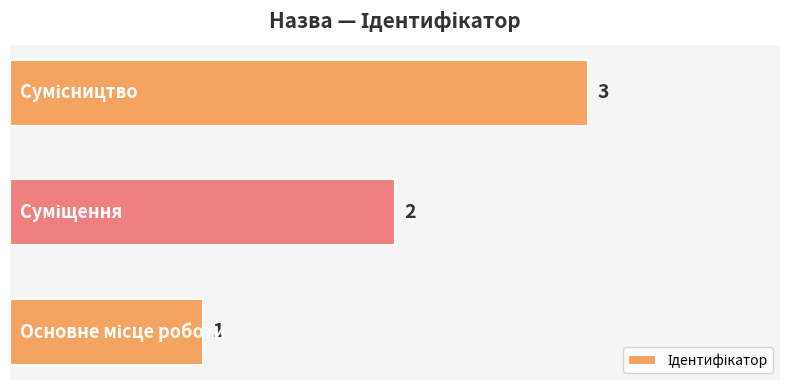

How many values are between 1 and 3?

3